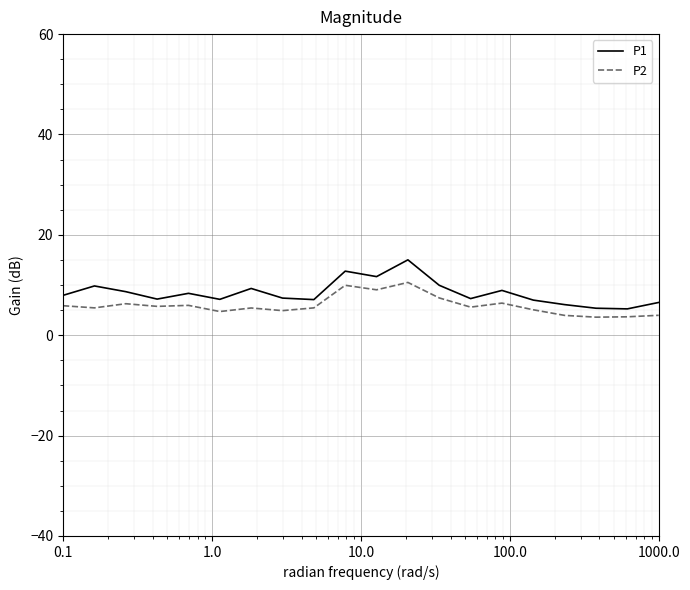

What is the difference between the maximum and minimum values in the P2 series?

6.9